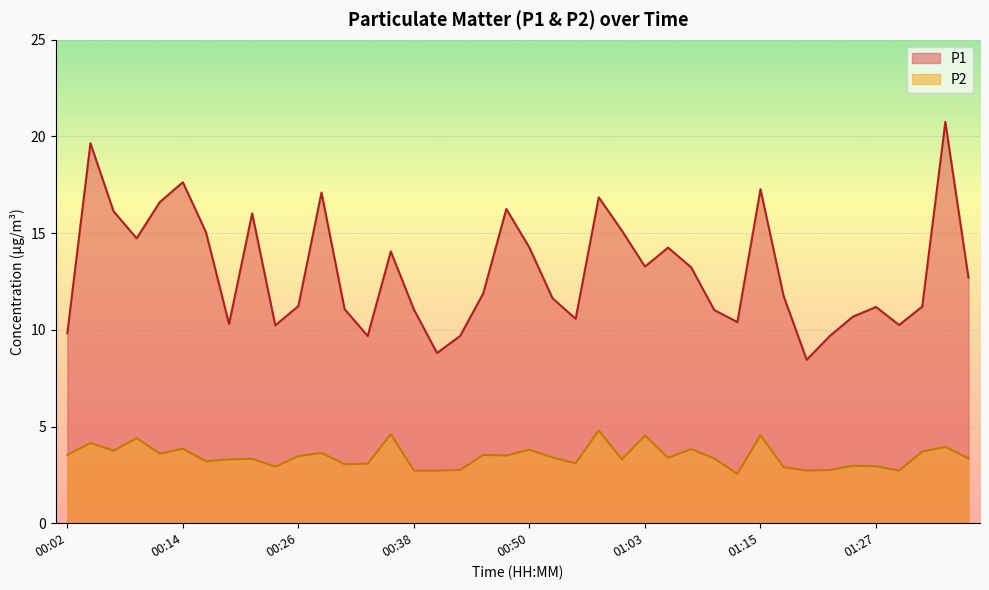

Which series has the largest total across all categories?

P1